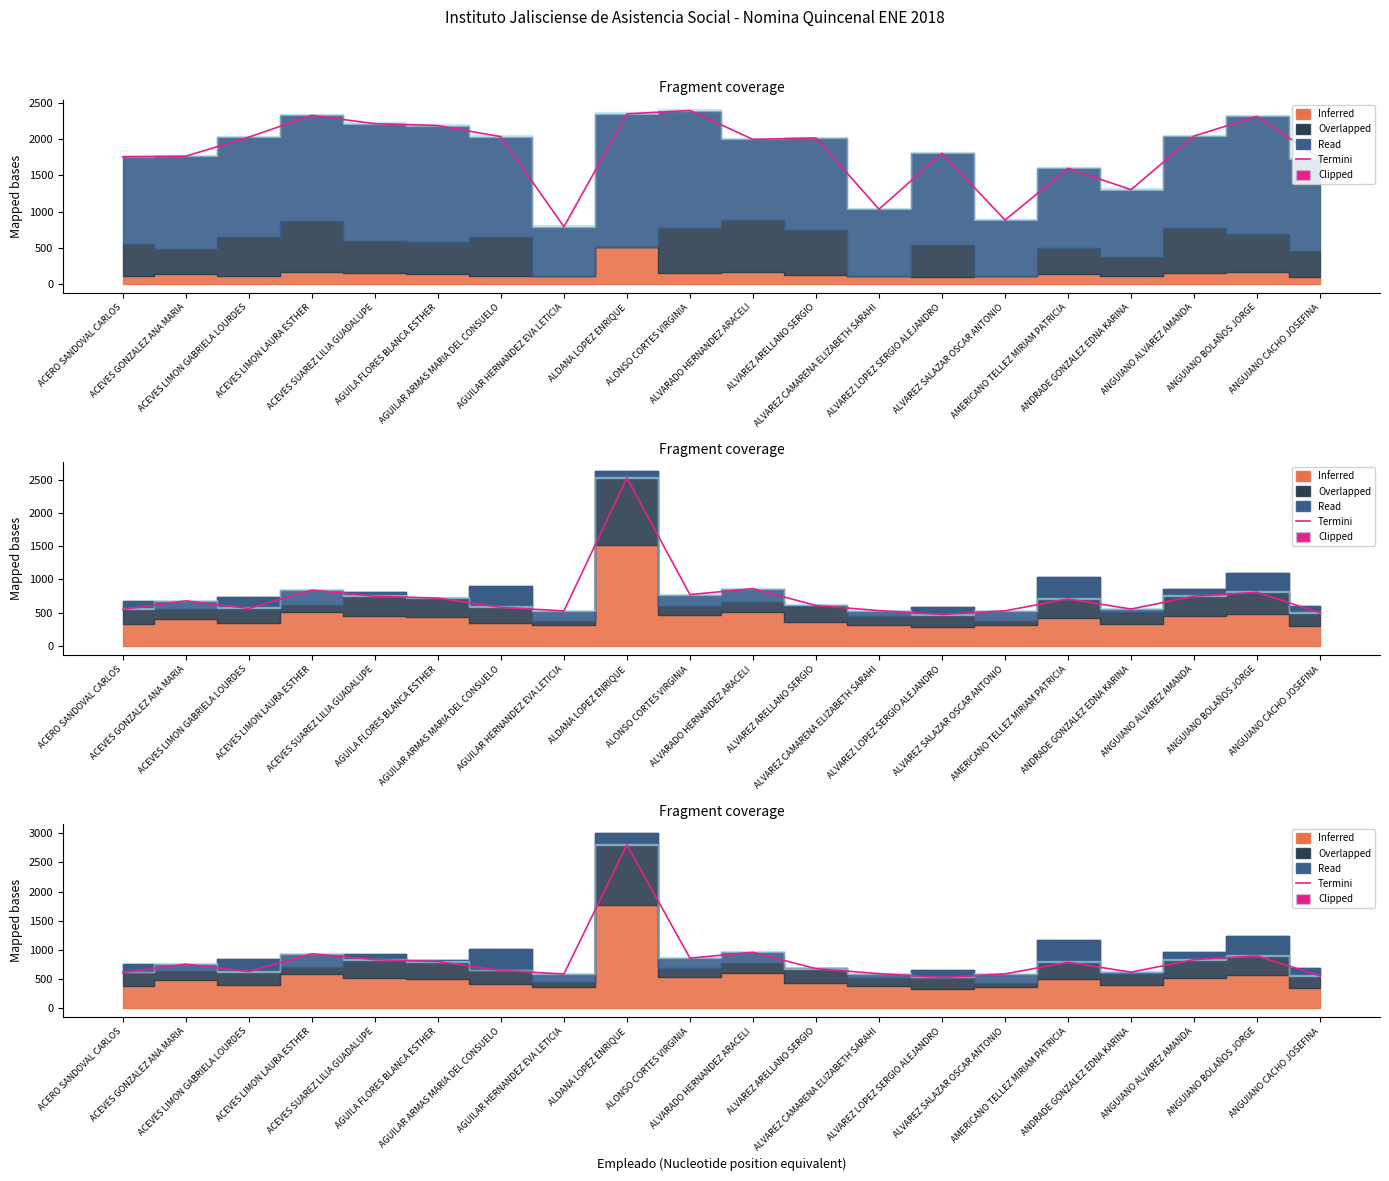

Rank the categories by value from lowest to highest.

ALVAREZ LOPEZ SERGIO ALEJANDRO, ANGUIANO CACHO JOSEFINA, AGUILAR HERNANDEZ EVA LETICIA, ALVAREZ SALAZAR OSCAR ANTONIO, ALVAREZ CAMARENA ELIZABETH SARAHI, ACERO SANDOVAL CARLOS, ANDRADE GONZALEZ EDNA KARINA, ACEVES LIMON GABRIELA LOURDES, AGUILAR ARMAS MARIA DEL CONSUELO, ALVAREZ ARELLANO SERGIO, ACEVES GONZALEZ ANA MARIA, AMERICANO TELLEZ MIRIAM PATRICIA, AGUILA FLORES BLANCA ESTHER, ACEVES SUAREZ LILIA GUADALUPE, ANGUIANO ALVAREZ AMANDA, ALONSO CORTES VIRGINIA, ANGUIANO BOLAÑOS JORGE, ACEVES LIMON LAURA ESTHER, ALVARADO HERNANDEZ ARACELI, ALDANA LOPEZ ENRIQUE